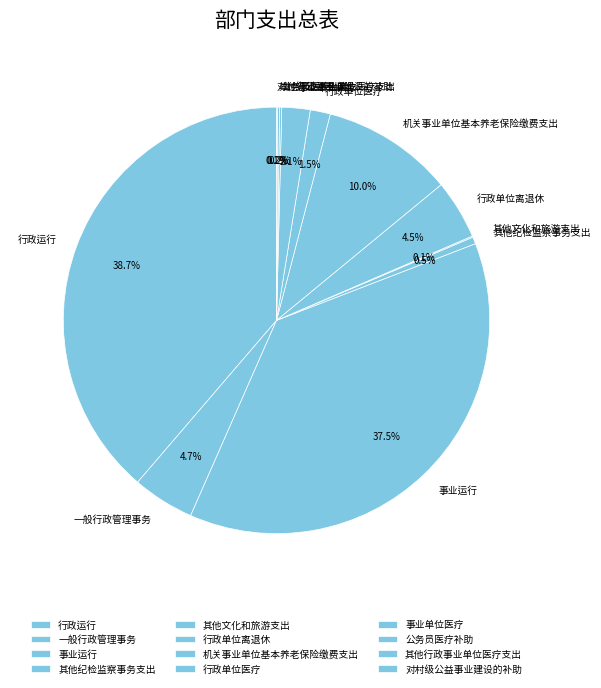

Which category has the biggest portion of the pie?

行政运行